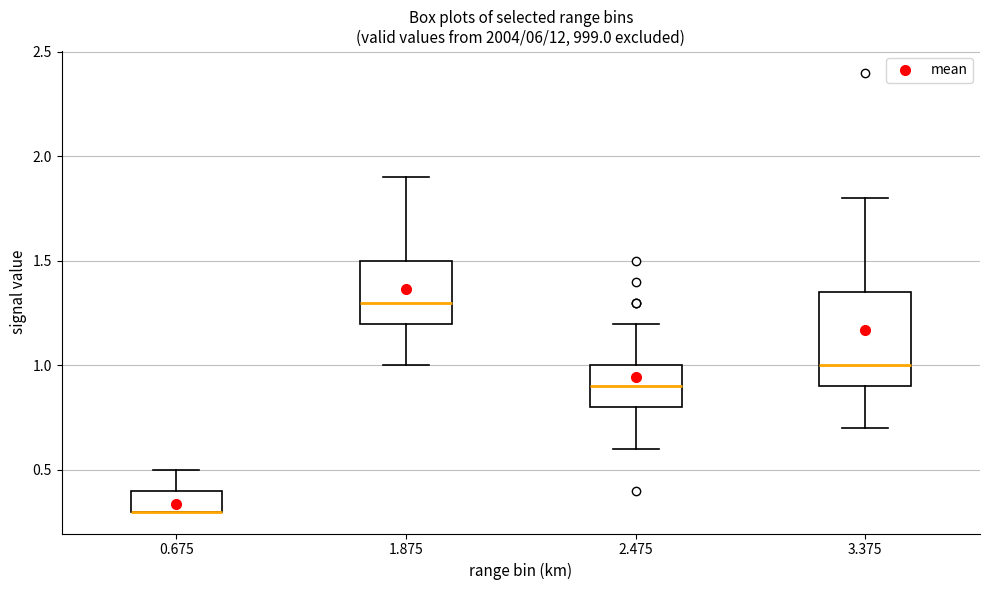

Reading left to right, read every box against the y-axis: the position of its median line, the range the box covers, and the ends of its whiskers. The values are not printed on the chart, so give them approximately, as read against the axis.

0.675: median 0.30 (drawn on the box's lower edge), box 0.30 to 0.40, whiskers 0.30 to 0.50
1.875: median 1.30, box 1.20 to 1.50, whiskers 1.00 to 1.90
2.475: median 0.90, box 0.80 to 1.00, whiskers 0.60 to 1.20
3.375: median 1.00, box 0.90 to 1.35, whiskers 0.70 to 1.80